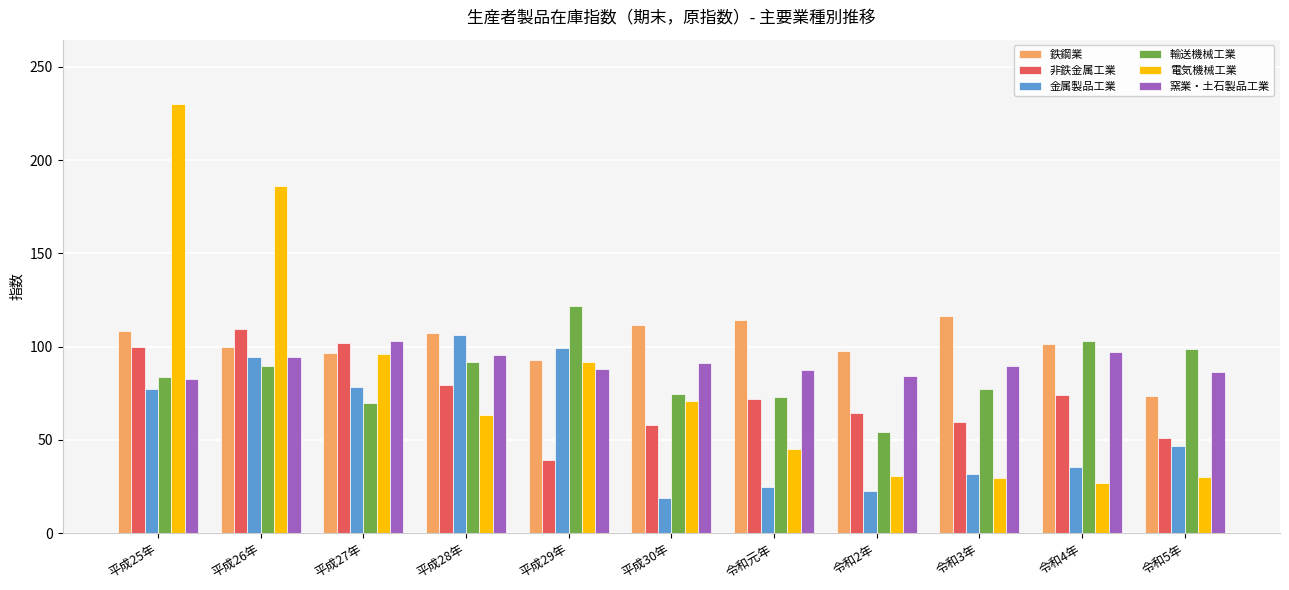

What is the label of the 4th bar from the right?

令和2年